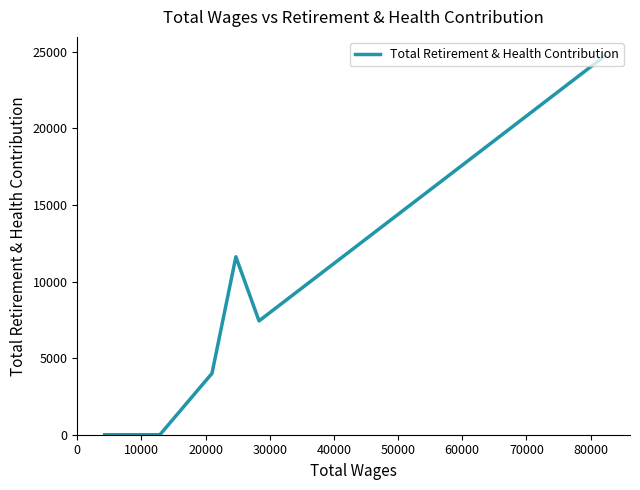

Is this an area chart (filled region under the line)?

No